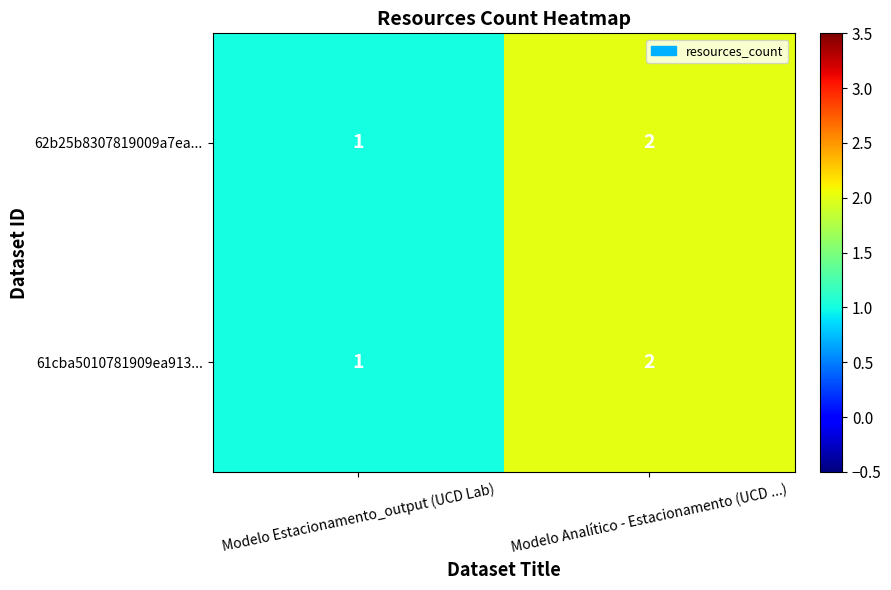

What is the sum of all 61cba5010781909ea913... values?

3